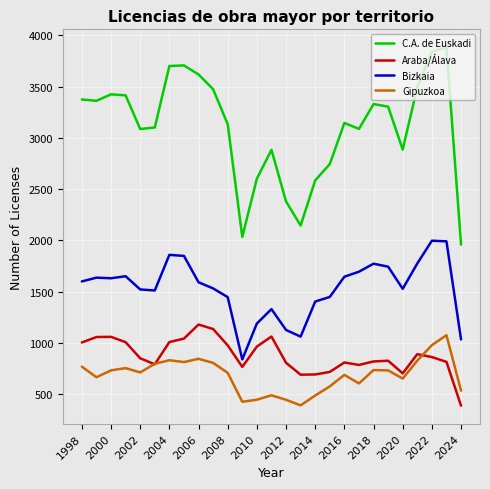

True or false: C.A. de Euskadi and Araba/Álava intersect in this chart.

False